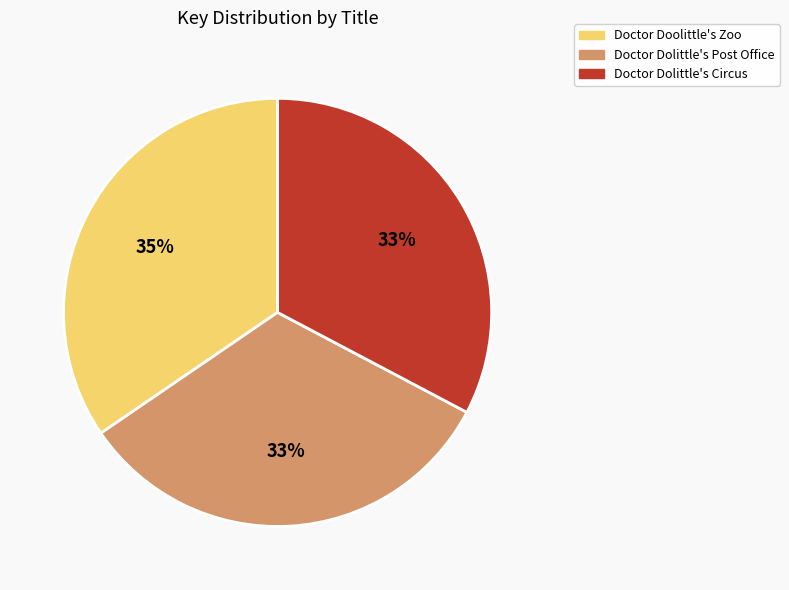

To the nearest percent, what percentage of the pie is Doctor Dolittle's Post Office?

33%